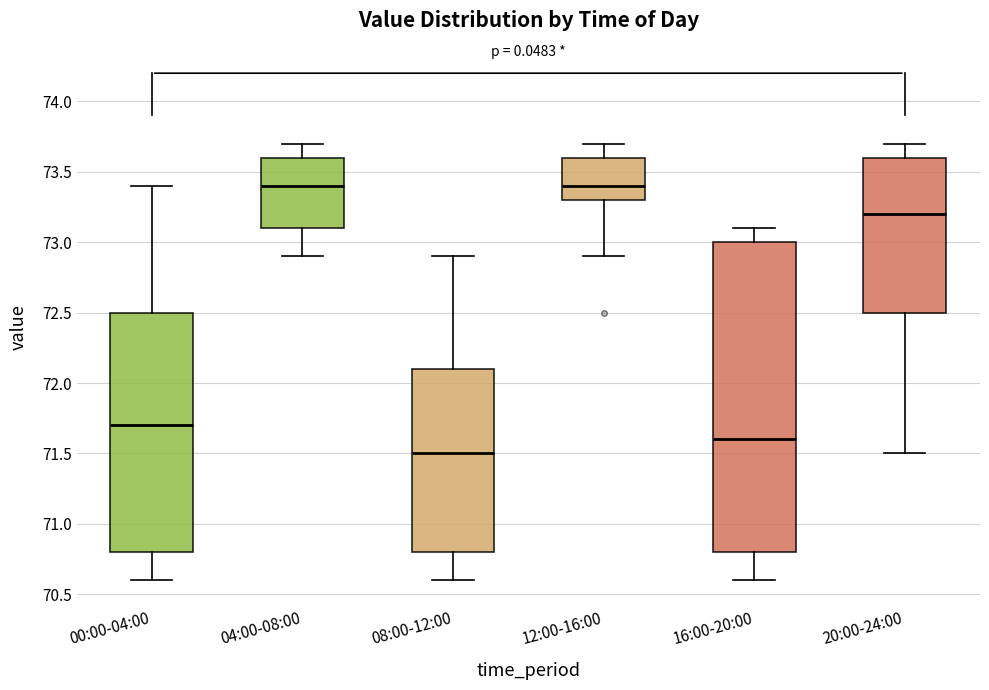

Reading left to right, transcribe this box plot: for each box, give where its median line is, the range the box spans, and where its two whiskers end, as read against the y-axis. The values are not printed on the chart, so give them approximately, as read against the axis.

00:00-04:00: median 71.7, box 70.8 to 72.5, whiskers 70.6 to 73.4
04:00-08:00: median 73.4, box 73.1 to 73.6, whiskers 72.9 to 73.7
08:00-12:00: median 71.5, box 70.8 to 72.1, whiskers 70.6 to 72.9
12:00-16:00: median 73.4, box 73.3 to 73.6, whiskers 72.9 to 73.7
16:00-20:00: median 71.6, box 70.8 to 73.0, whiskers 70.6 to 73.1
20:00-24:00: median 73.2, box 72.5 to 73.6, whiskers 71.5 to 73.7